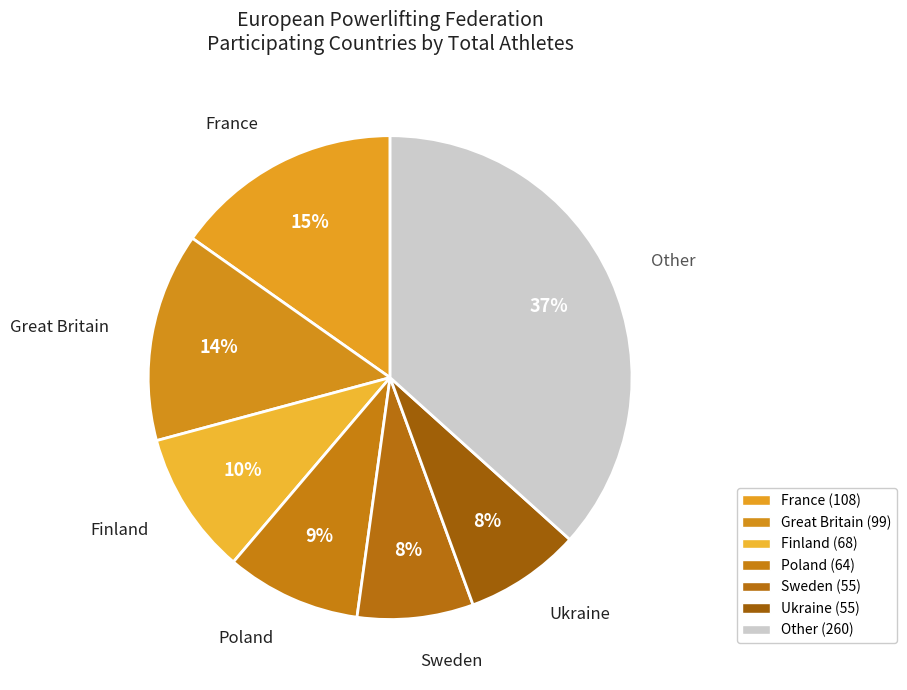

How many slices are in this pie chart?

7